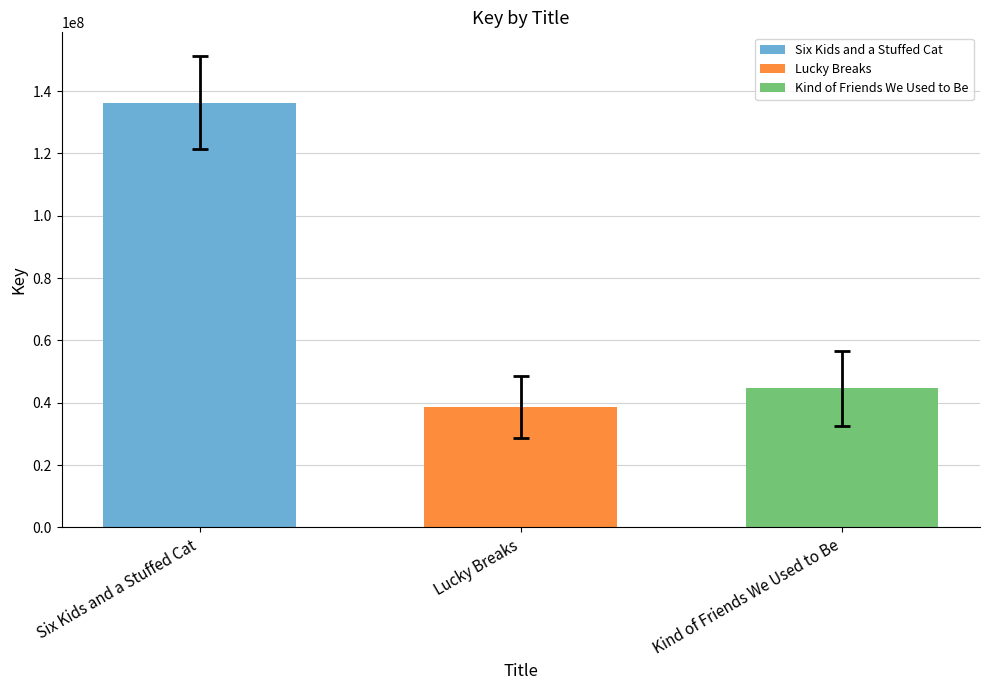

True or false: Six Kids and a Stuffed Cat has a value of 136319561 at Lucky Breaks.

True